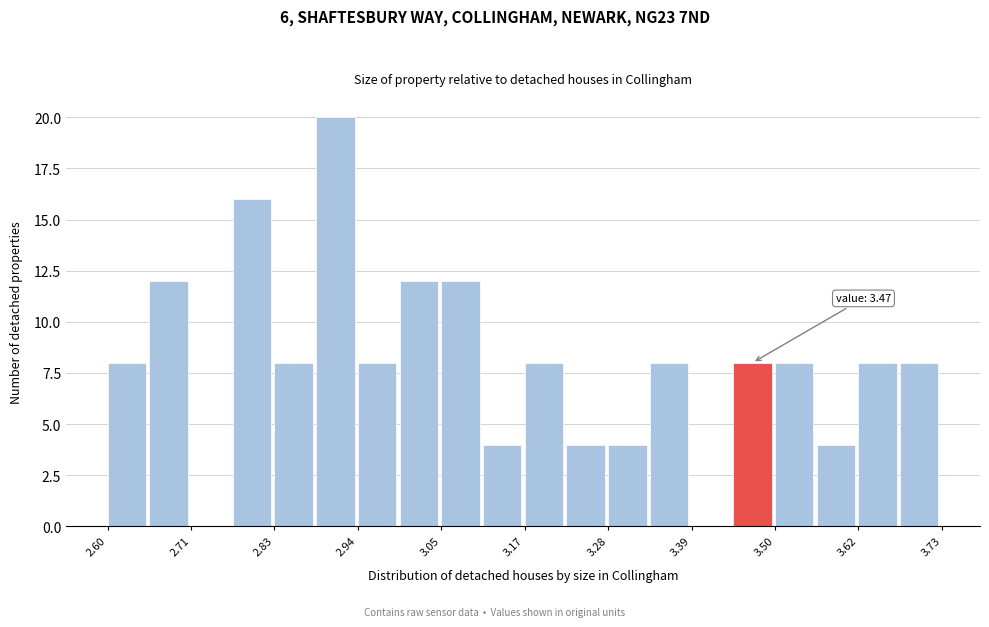

Around what value on the x-axis is the tallest bar? Give the approximate position of its centre, as read against the axis.

2.90